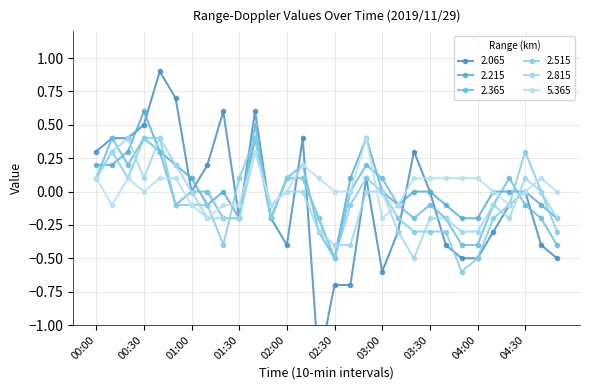

Is the value of 2.065 at 03:20 greater than the value of 2.215 at 02:20?

Yes